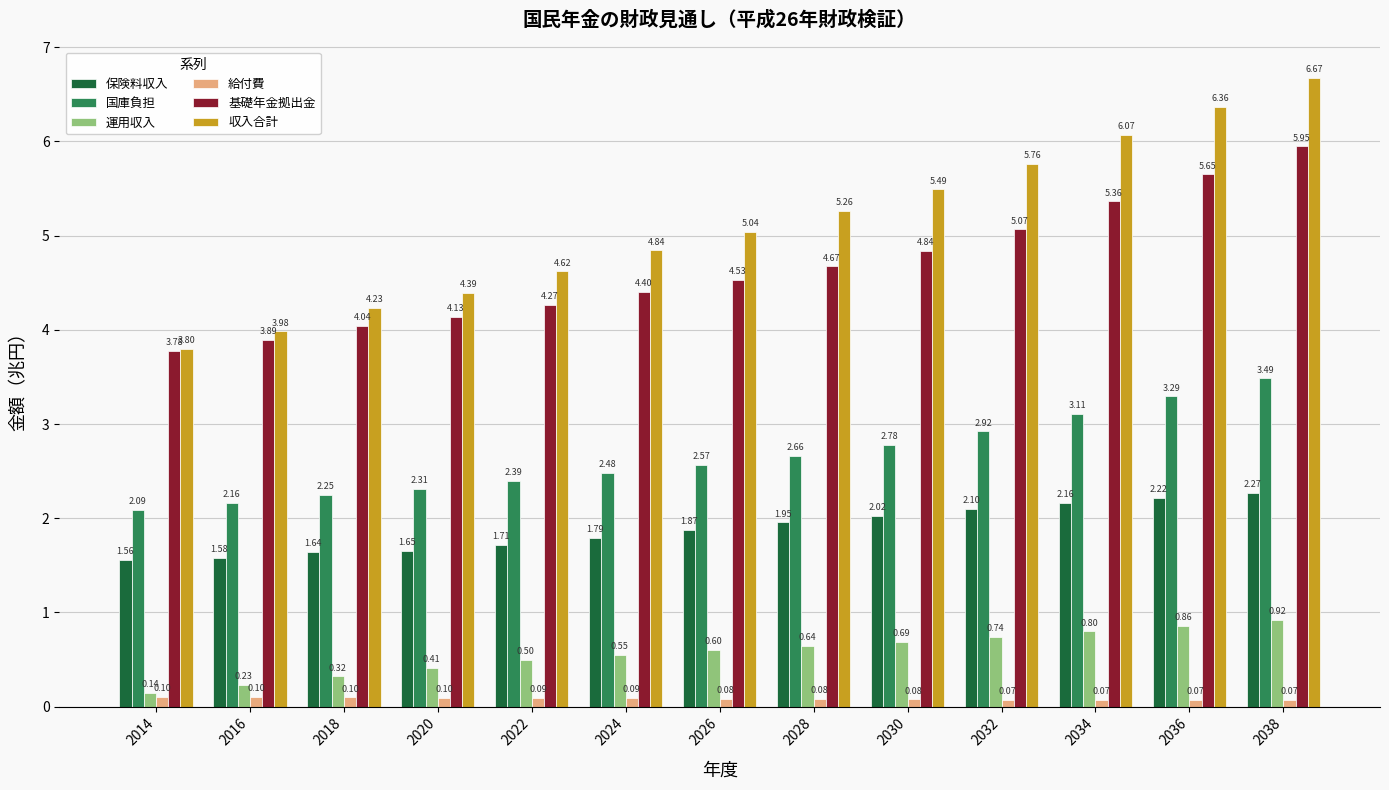

What is the difference between the maximum and minimum values in the 国庫負担 series?

1.4